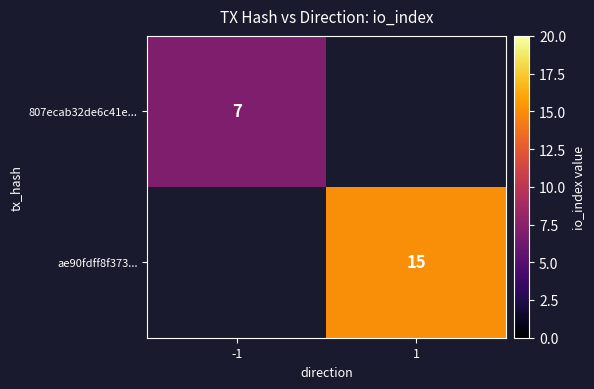

True or false: ae90fdff8f373... has a value of 9 at 1.

False